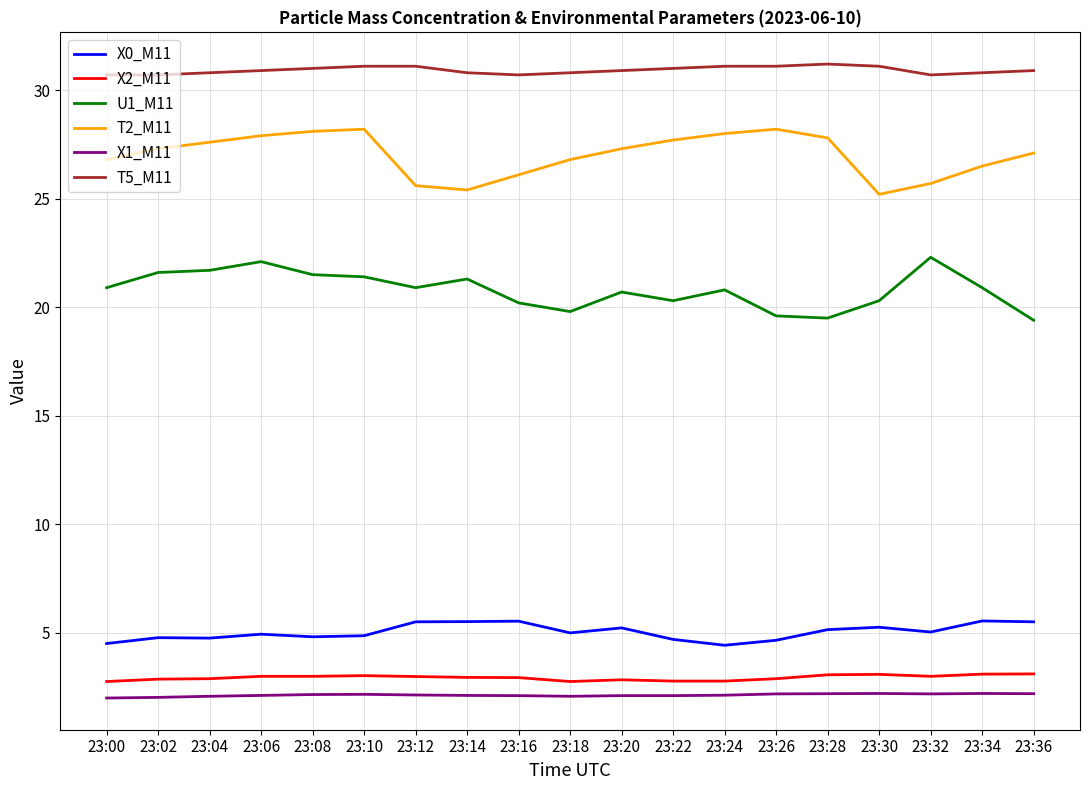

True or false: X0_M11 and T2_M11 cross at least once.

False